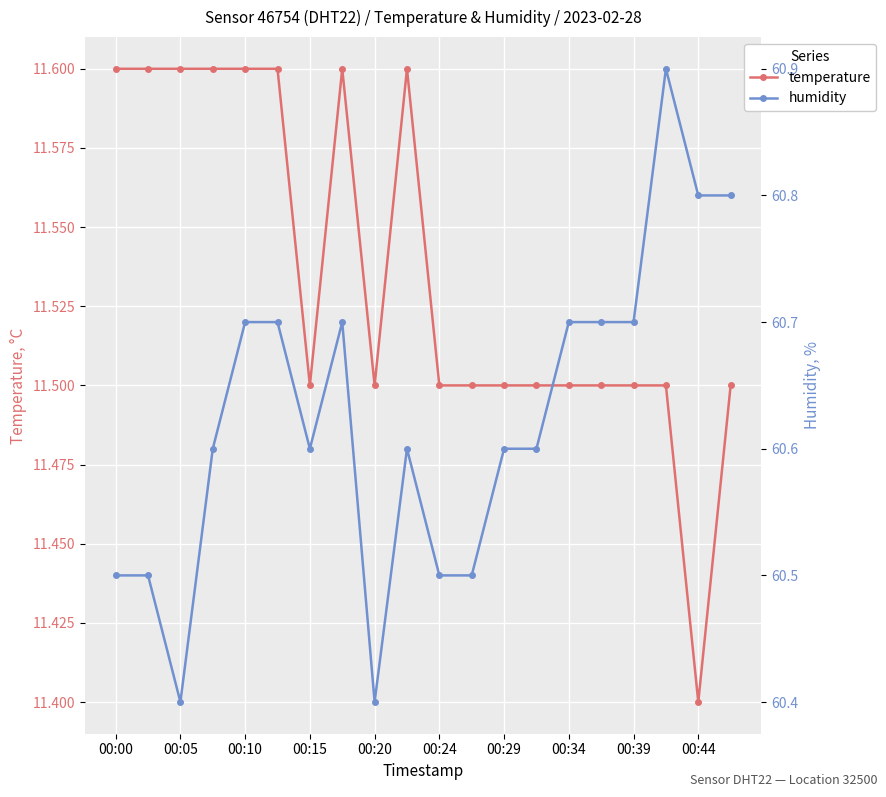

True or false: temperature has a value of 11.4 at 00:44.

True